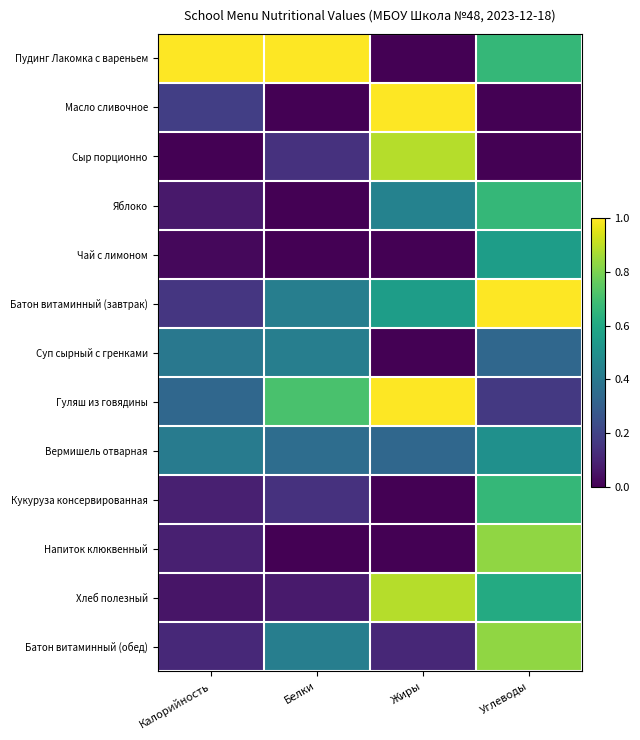

At which category is the sum across all series the highest?

Углеводы